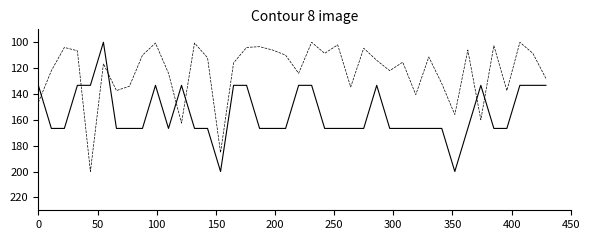

What is the greatest value displayed?

200.0